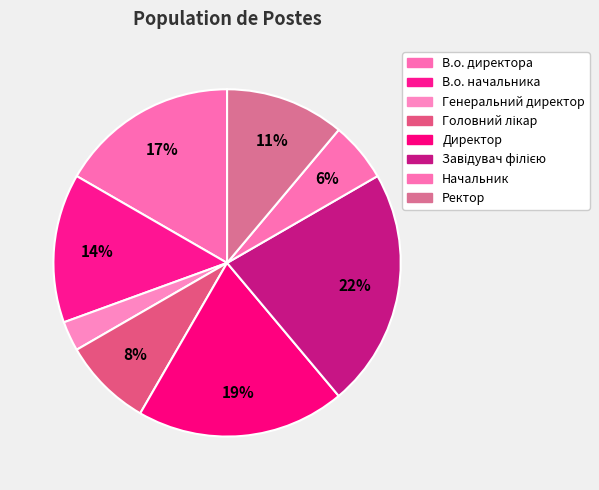

Approximately how many times larger is the value at В.о. начальника compared to Генеральний директор?

5.0